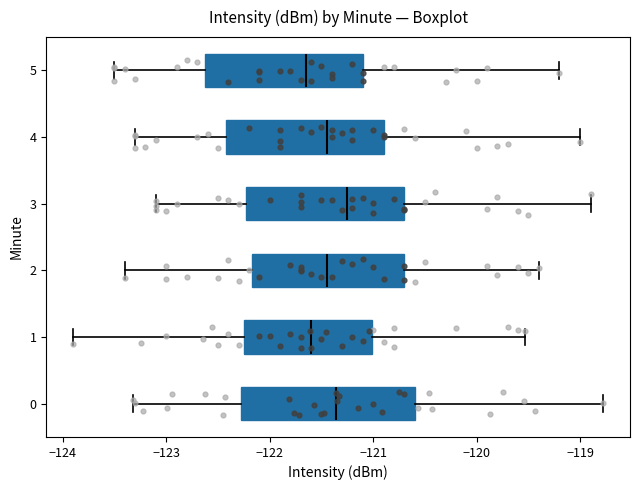

Which box is the widest, from its left edge to its right edge?

0